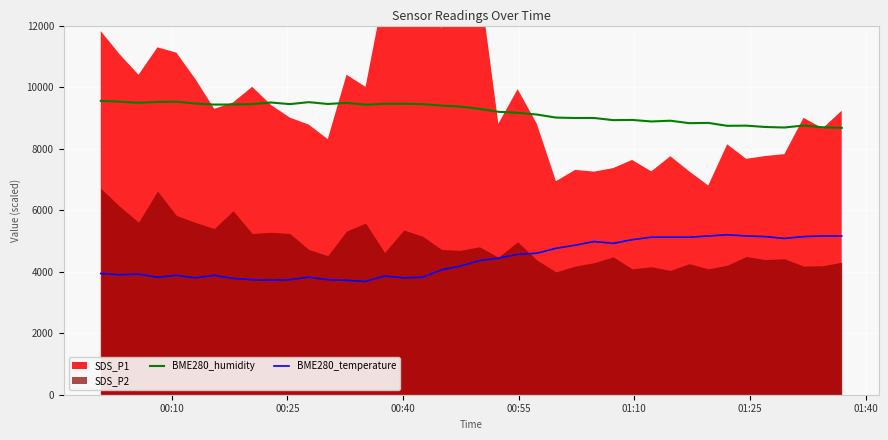

What is the maximum value for BME280_humidity?

9552.0